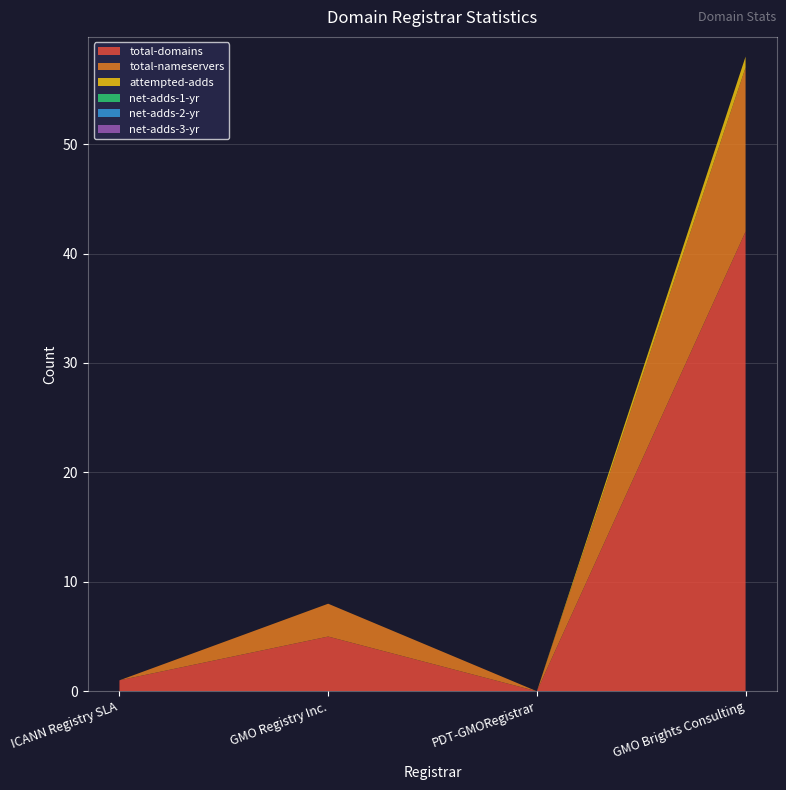

Reading left to right, list all the values displayed in this chart.

total-domains: 1	5	0	42
total-nameservers: 0	3	0	15
attempted-adds: 0	0	0	1
net-adds-1-yr: 0	0	0	0
net-adds-2-yr: 0	0	0	0
net-adds-3-yr: 0	0	0	0